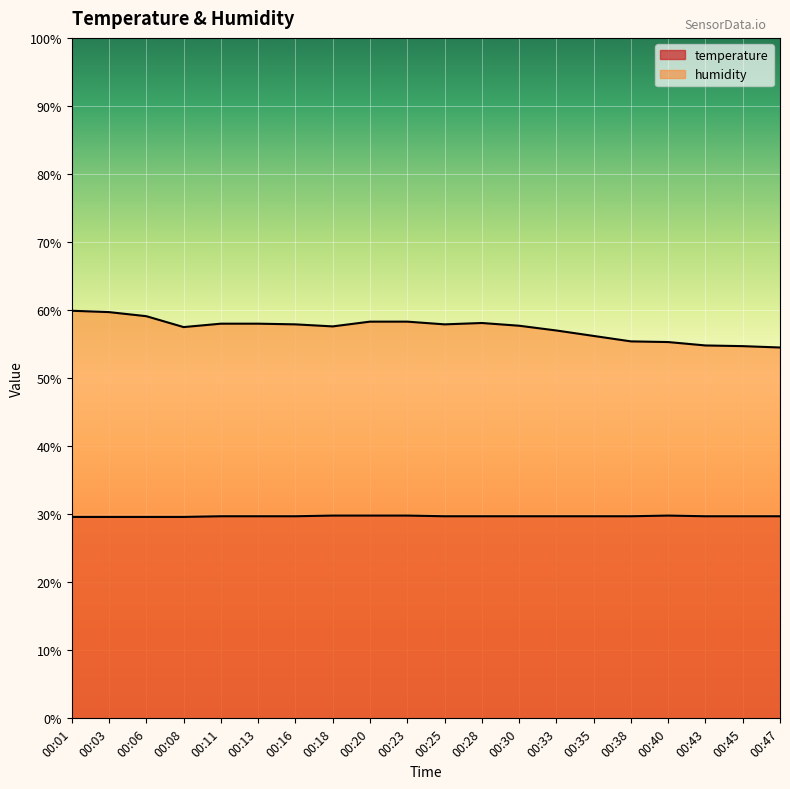

Is the value of temperature at 00:47 greater than the value of humidity at 00:06?

No